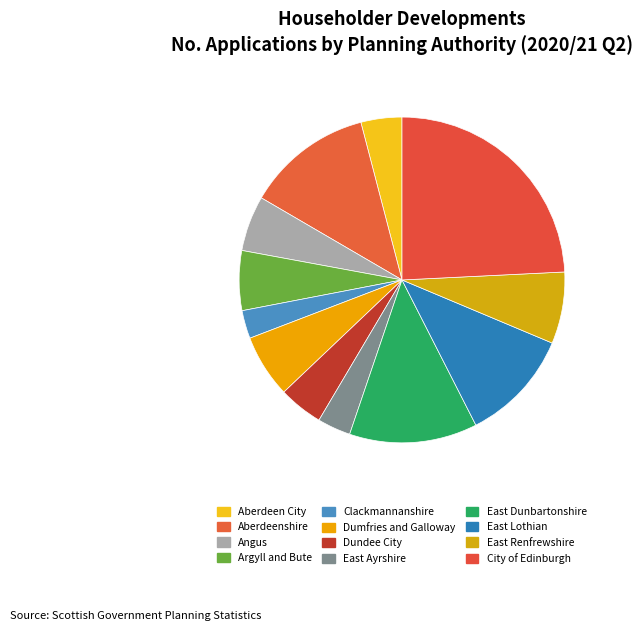

What is the smallest slice in the pie chart?

Clackmannanshire